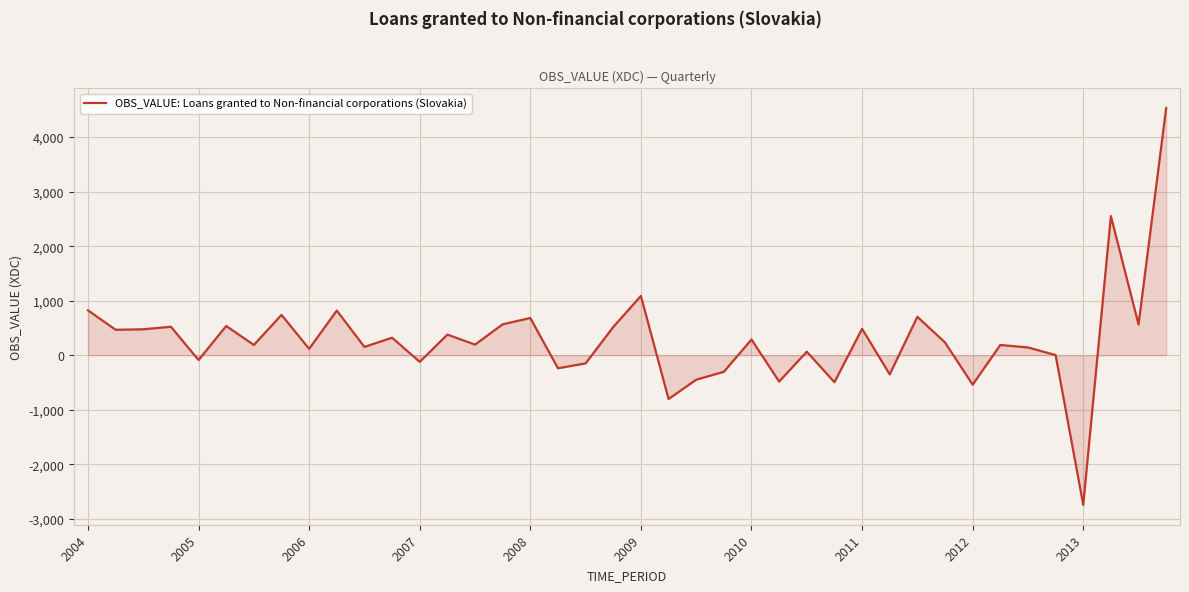

What is the greatest value displayed?

4534.4